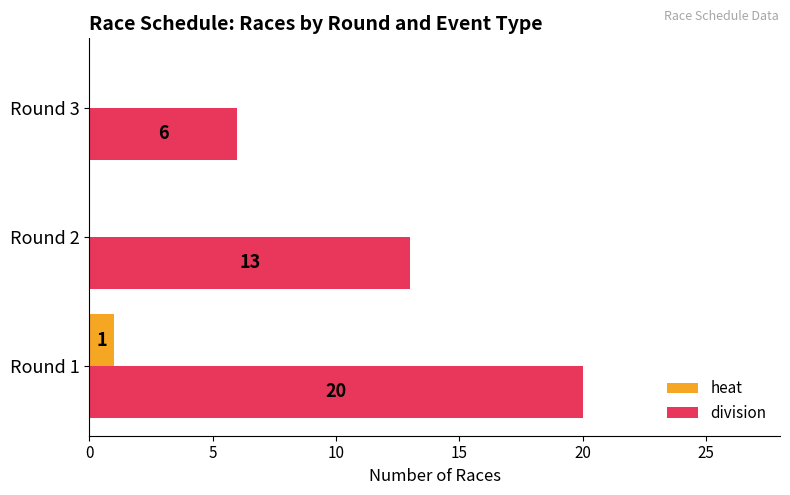

What is the maximum value for division?

20